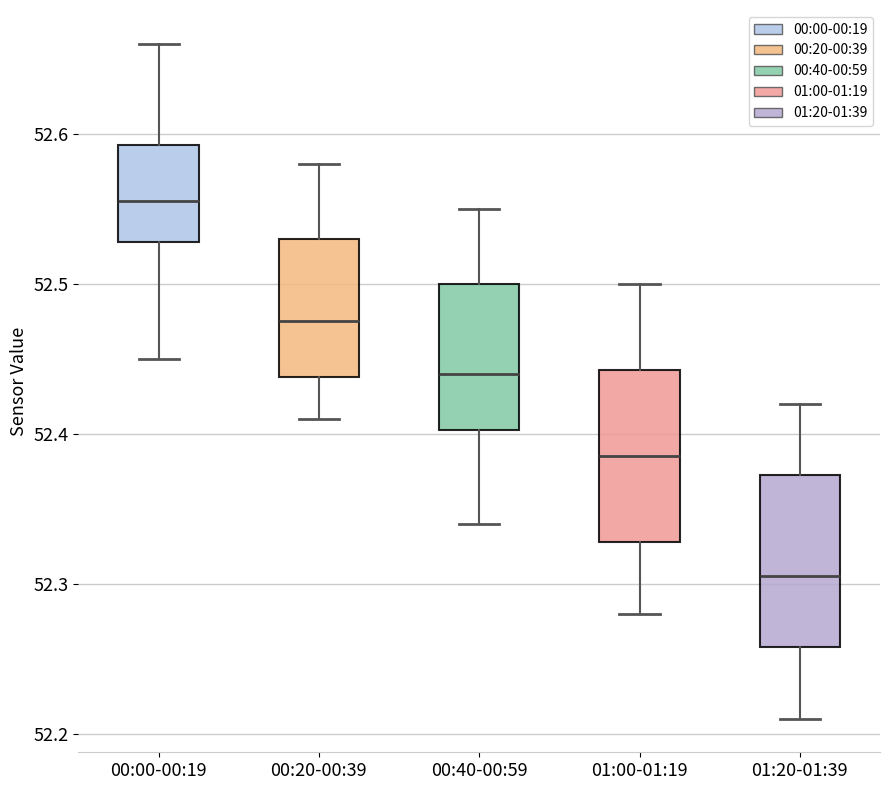

Which box's median line is the highest?

00:00-00:19